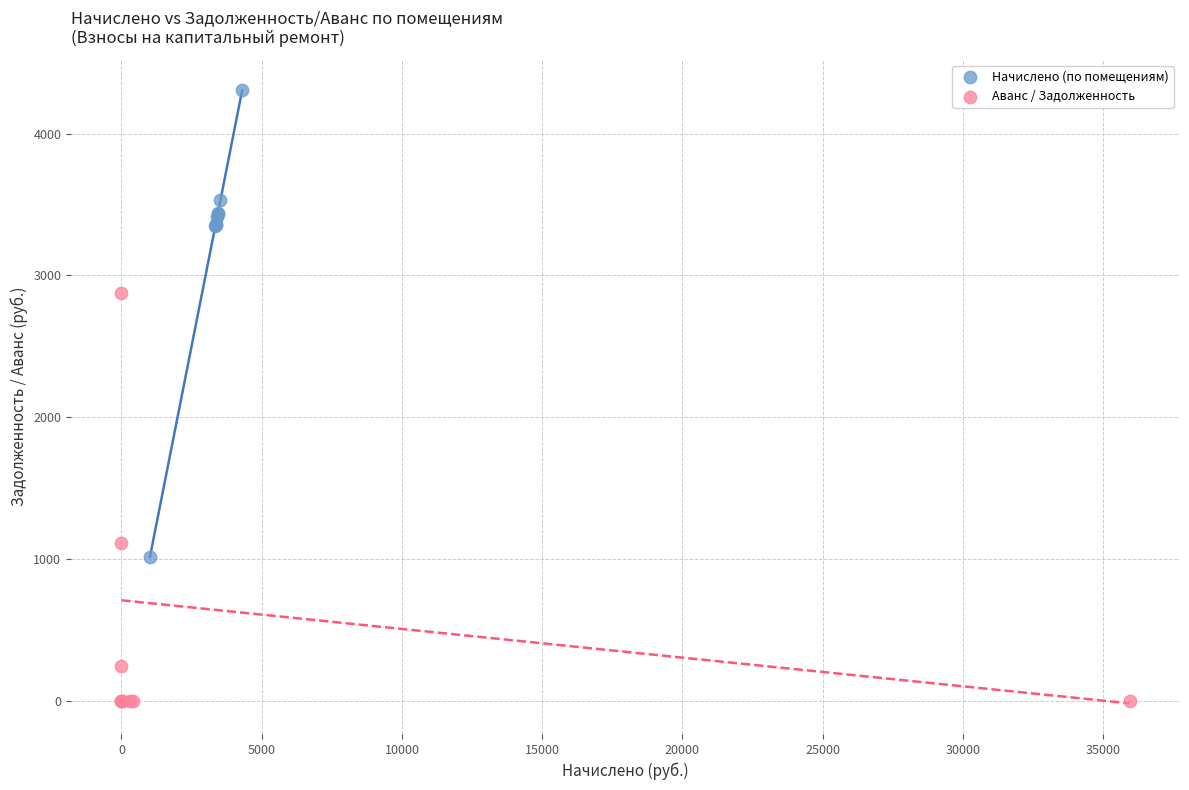

Which series contains the highest Y value?

Начислено (по помещениям)